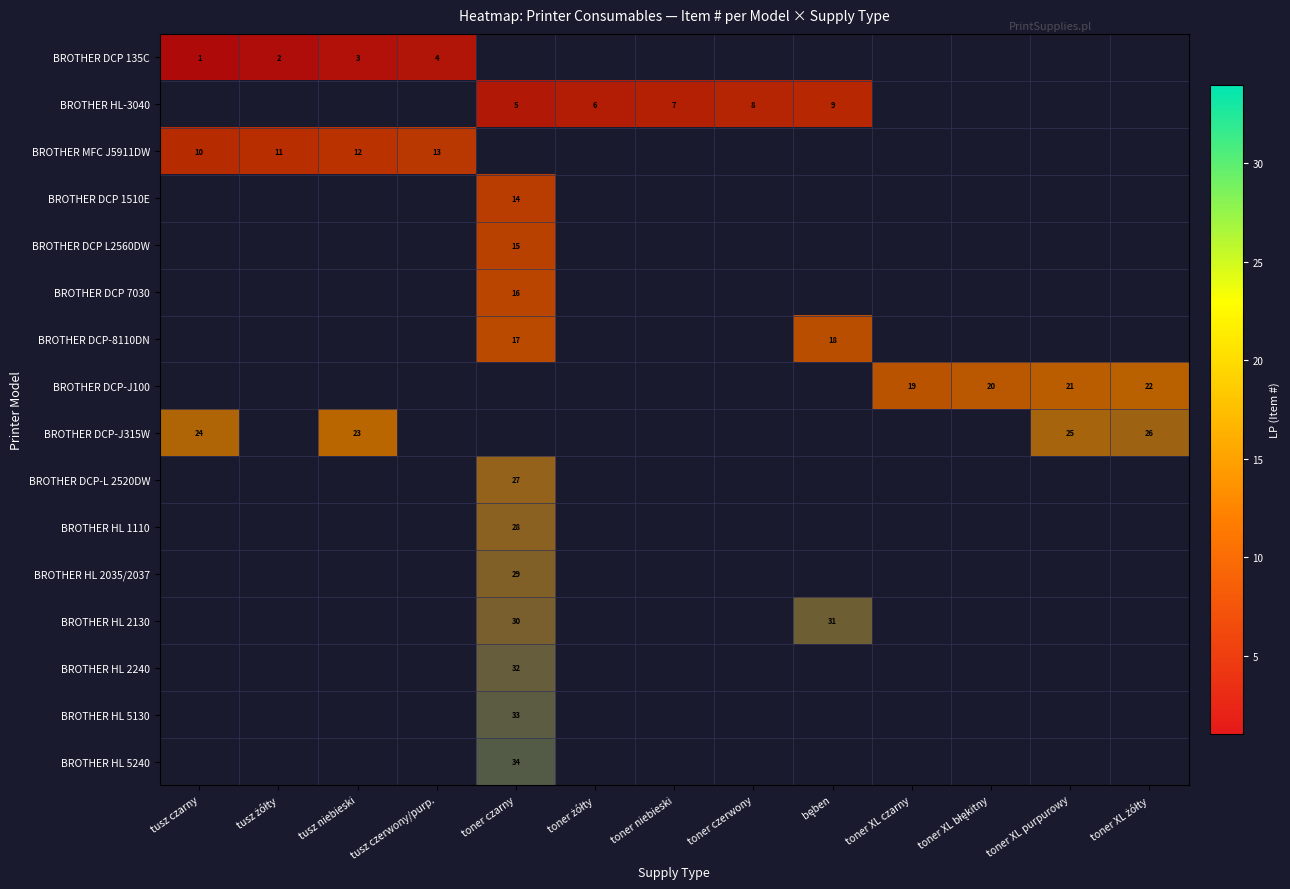

Is it true that BROTHER HL 2130 equals 2 at toner XL żółty?

False